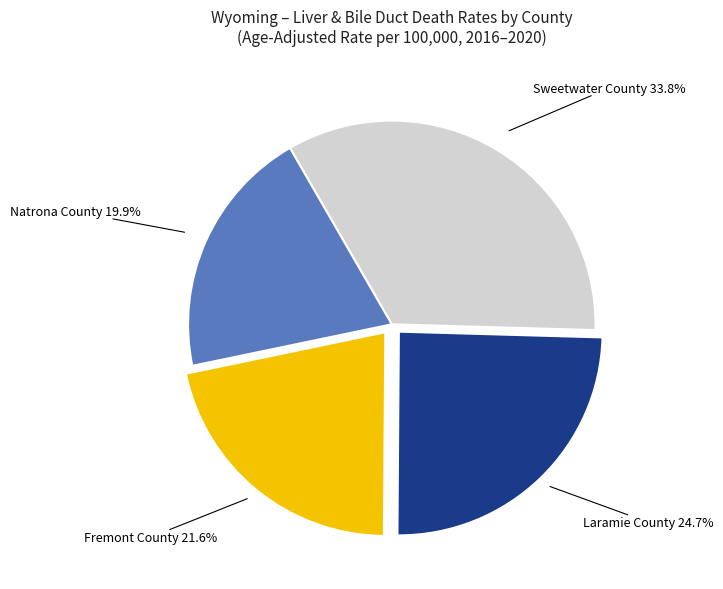

What is the smallest slice in the pie chart?

Natrona County